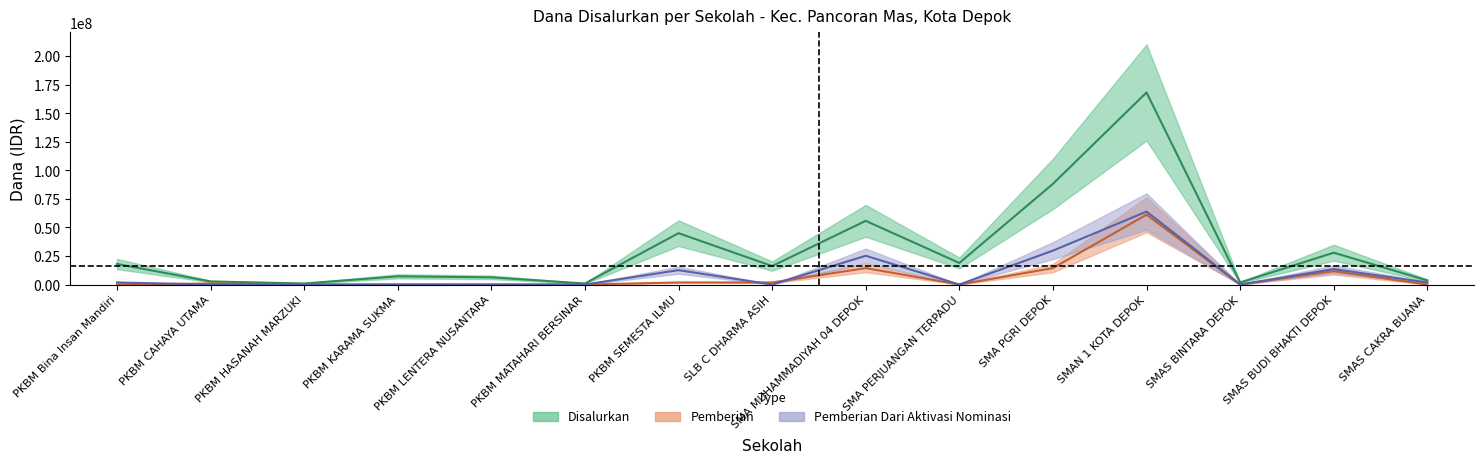

True or false: Disalurkan and Pemberian Dari Aktivasi Nominasi intersect in this chart.

False